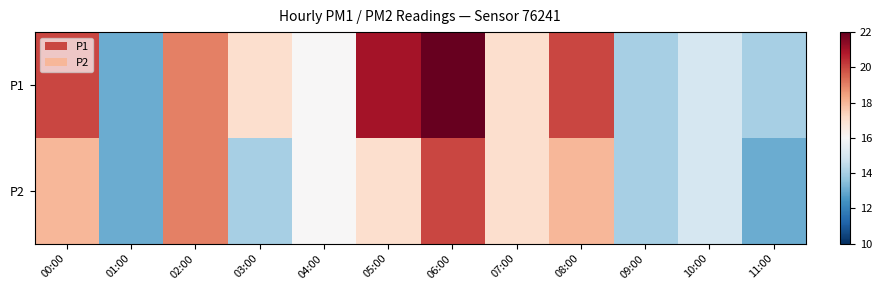

Which series has the largest total across all categories?

P1